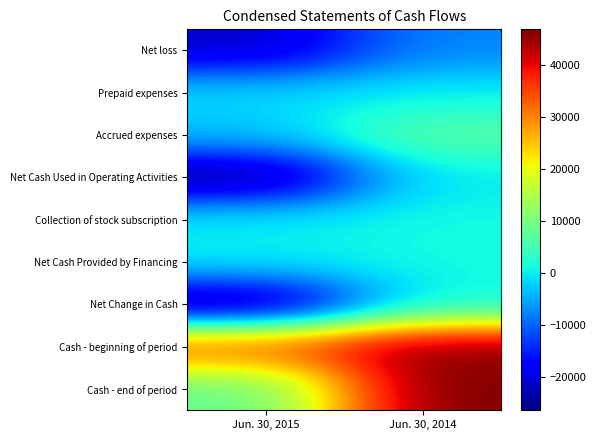

Reading left to right, transcribe all the data shown in this chart.

Net loss: Jun. 30, 2015=-21833	Jun. 30, 2014=-7488
Prepaid expenses: Jun. 30, 2015=-1500	Jun. 30, 2014=0
Accrued expenses: Jun. 30, 2015=-3117	Jun. 30, 2014=7310
Net Cash Used in Operating Activities: Jun. 30, 2015=-26450	Jun. 30, 2014=-178
Collection of stock subscription: Jun. 30, 2015=0	Jun. 30, 2014=1000
Net Cash Provided by Financing: Jun. 30, 2015=0	Jun. 30, 2014=1000
Net Change in Cash: Jun. 30, 2015=-26450	Jun. 30, 2014=822
Cash - beginning of period: Jun. 30, 2015=34129	Jun. 30, 2014=46120
Cash - end of period: Jun. 30, 2015=7679	Jun. 30, 2014=46942